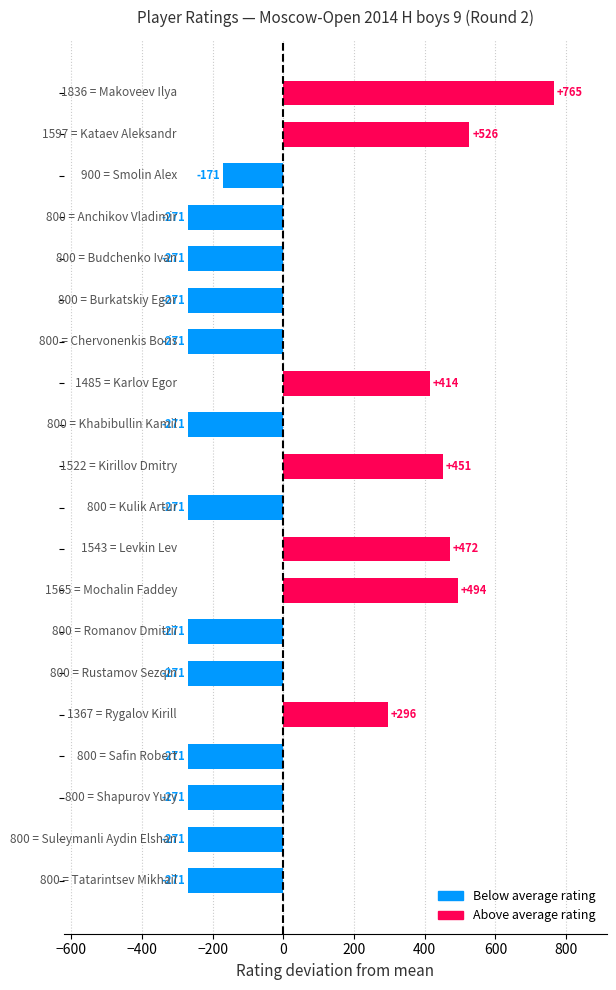

What is the difference between the second highest and minimum values?

797.0